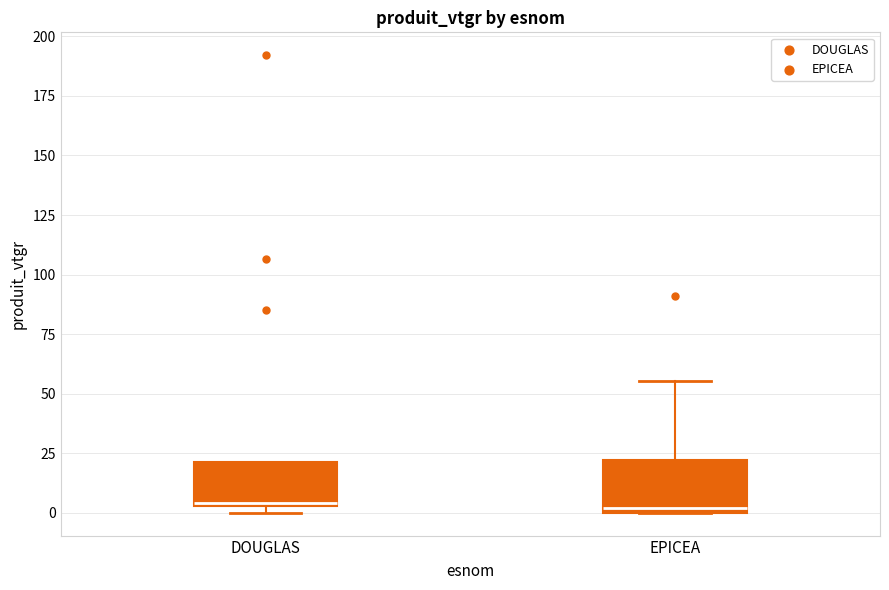

Reading left to right, read every box against the y-axis: the position of its median line, the range the box covers, and the ends of its whiskers. The values are not printed on the chart, so give them approximately, as read against the axis.

DOUGLAS: median 5, box 5 to 20, whiskers 0 to 20
EPICEA: median 0 (just above the box's lower edge), box 0 to 20, whiskers 0 to 55